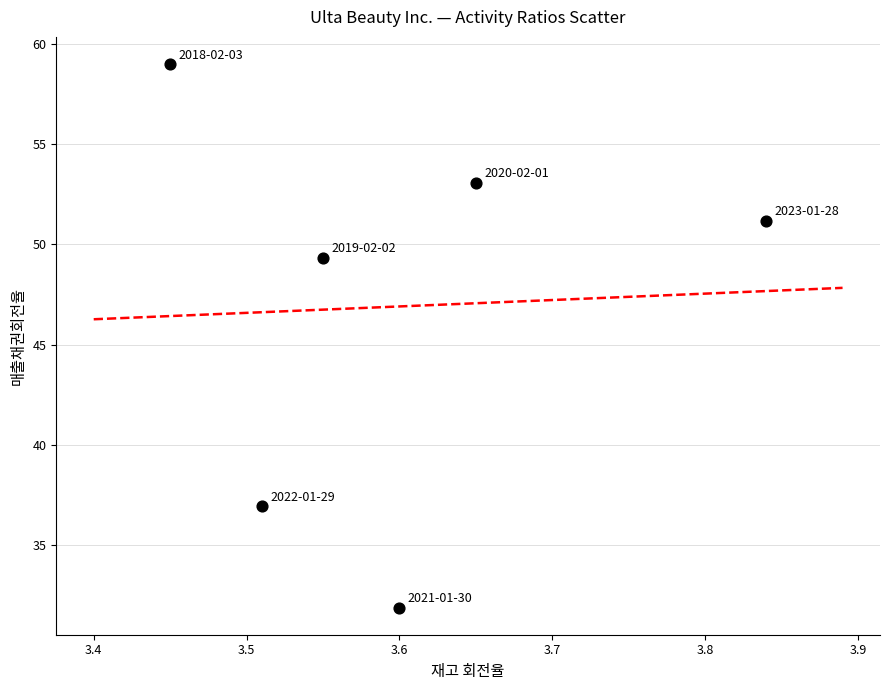

What is the range of X values (max minus min)?

0.4